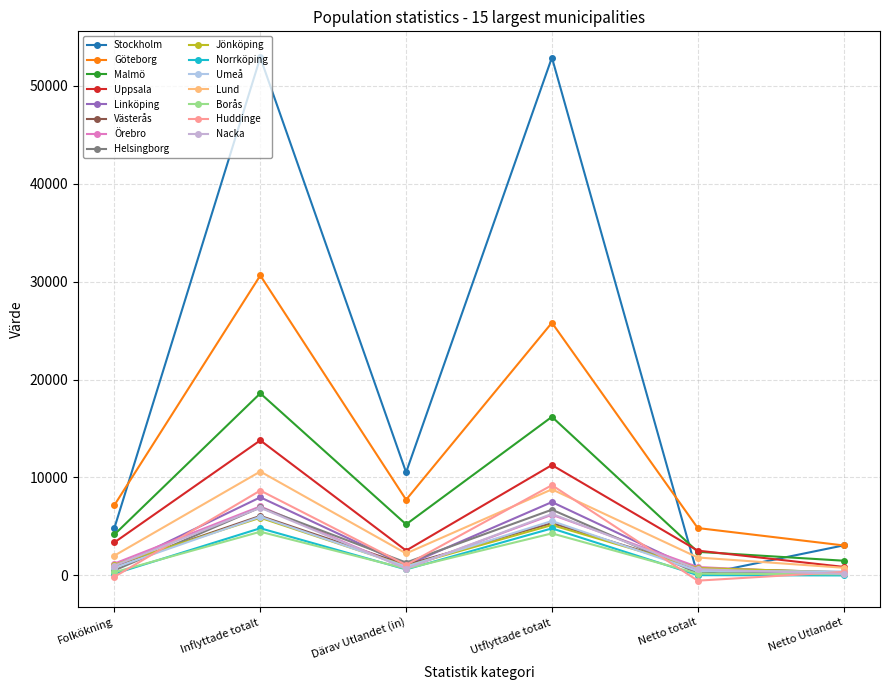

What is the smallest value displayed?

-545